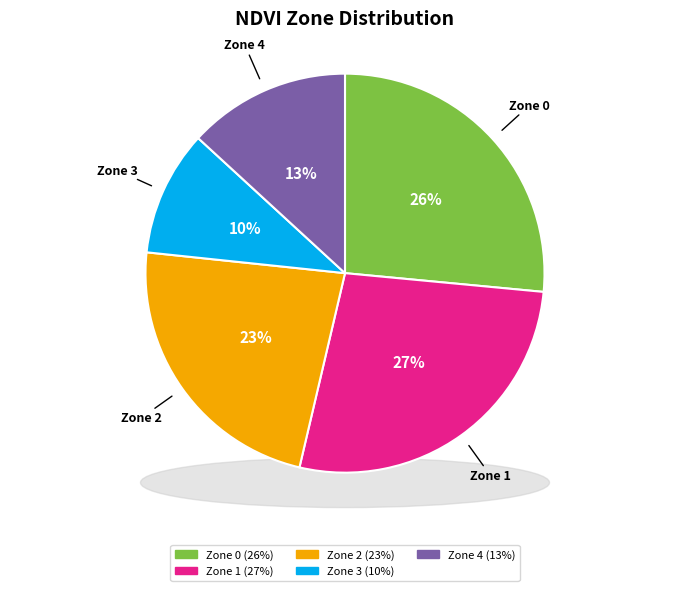

To the nearest percent, what percentage of the pie is Zone 0?

26%